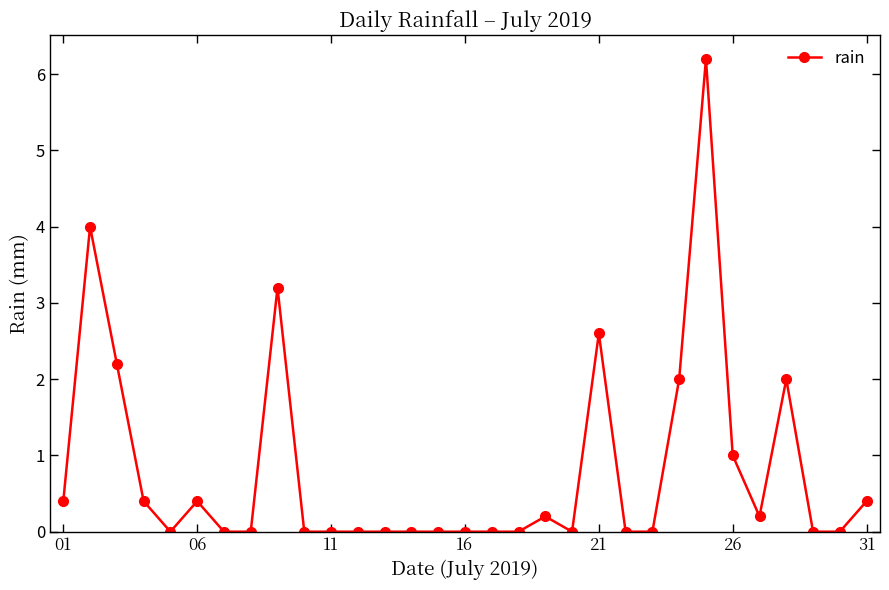

What is the maximum value shown in the chart?

6.2